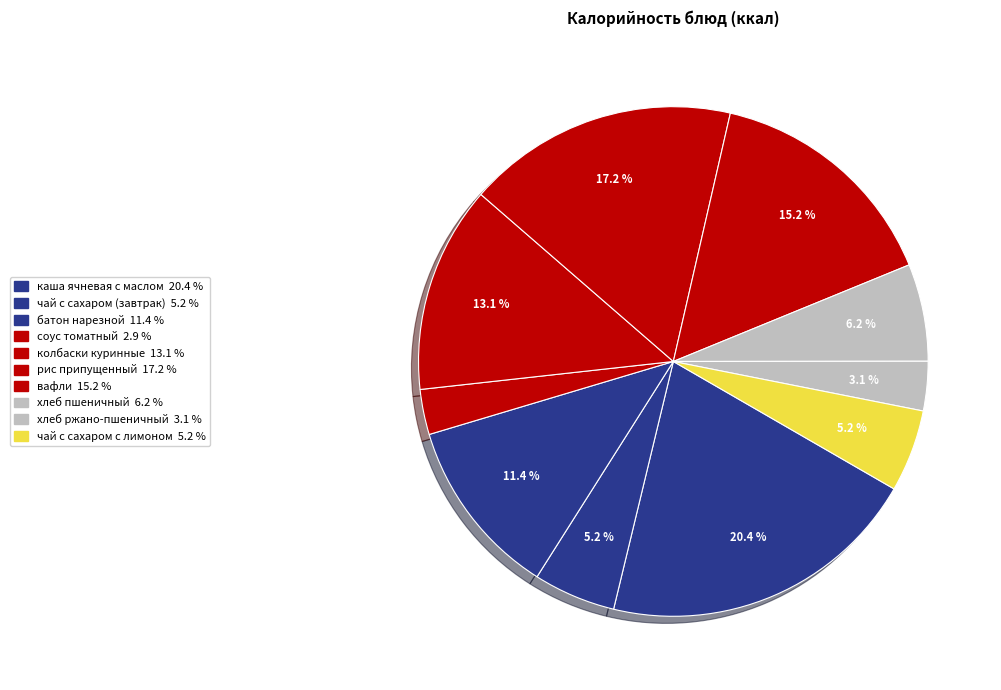

Does вафли represent more than half of the total?

No